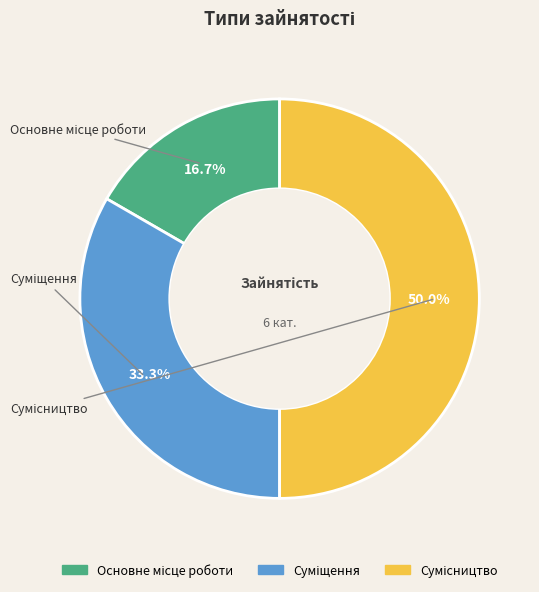

Rank the categories by value from lowest to highest.

Основне місце роботи, Суміщення, Сумісництво